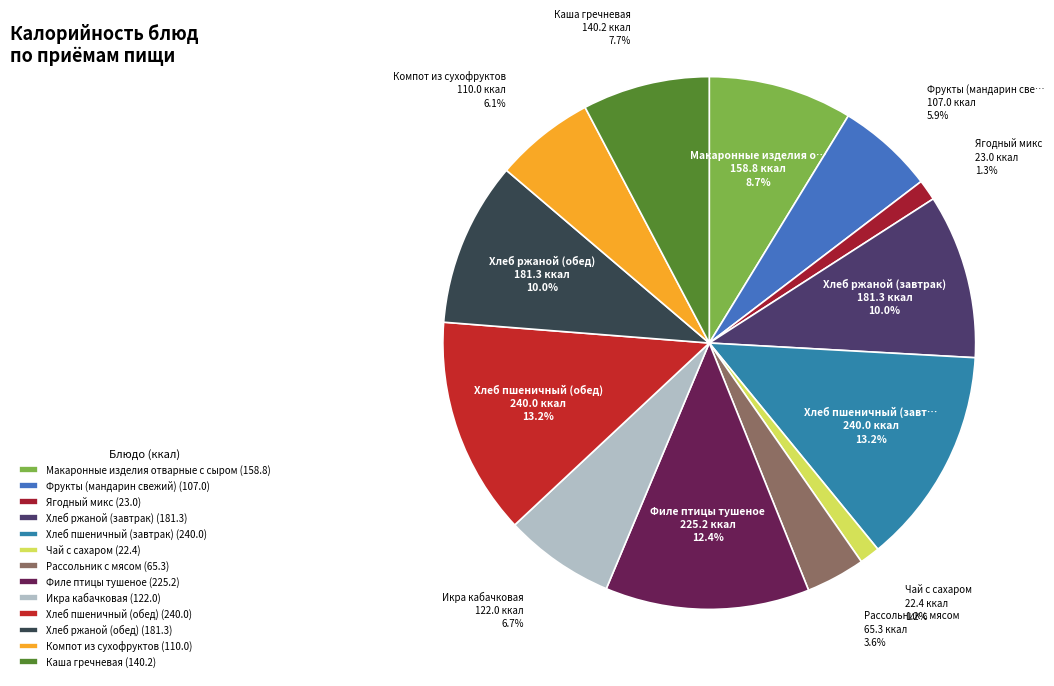

How many segments does this pie chart have?

13